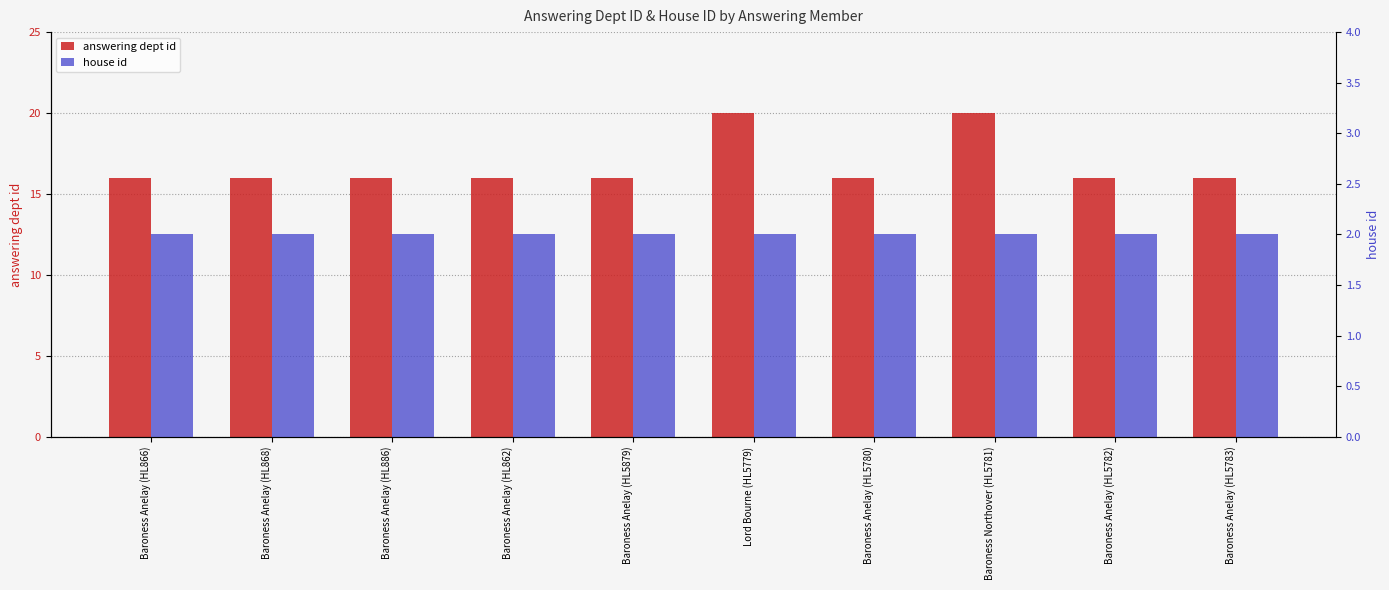

Rank the series by their average value, from highest to lowest.

answering dept id, house id